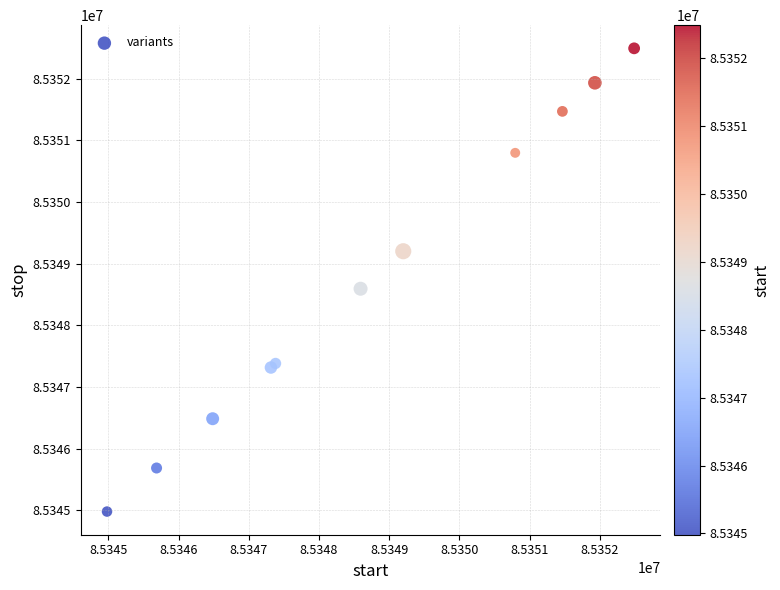

What Y value in the scatter plot is closest to 85348735?

85348593